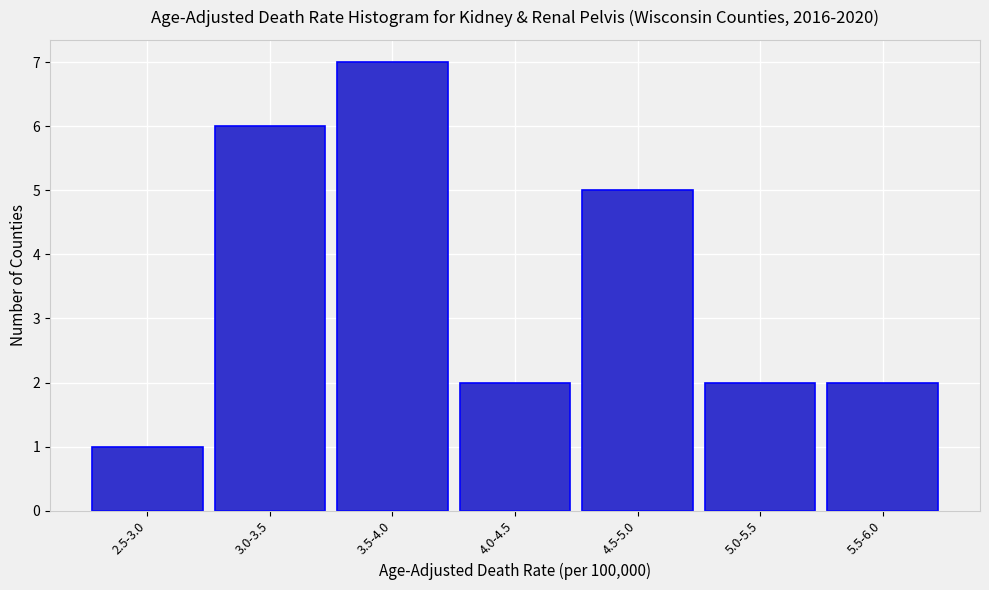

Reading left to right, what are all the values shown in this chart?

2.5-3.0=1	3.0-3.5=6	3.5-4.0=7	4.0-4.5=2	4.5-5.0=5	5.0-5.5=2	5.5-6.0=2